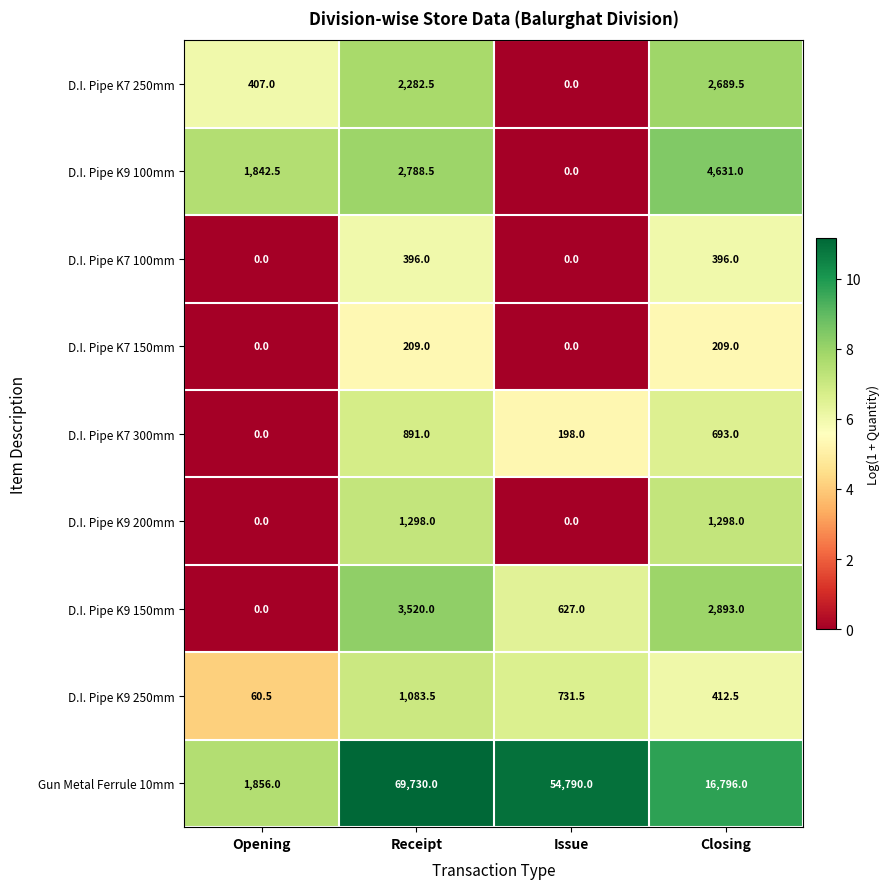

What value does the D.I. Pipe K7 150mm series have at Closing?

209.0